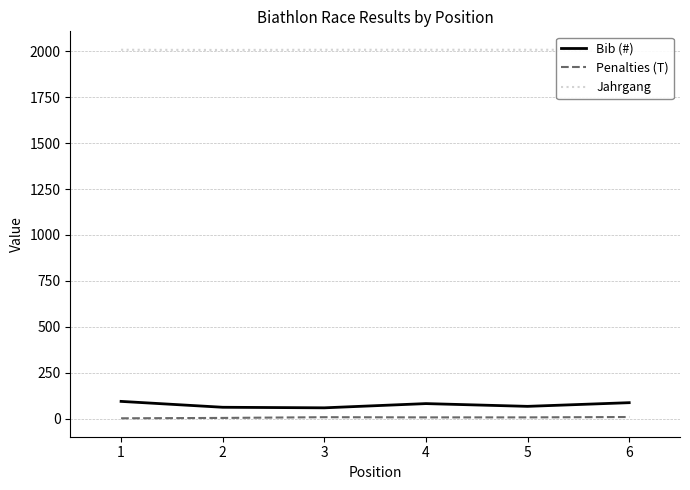

The Jahrgang series shows 2762 at 3. True or false?

False